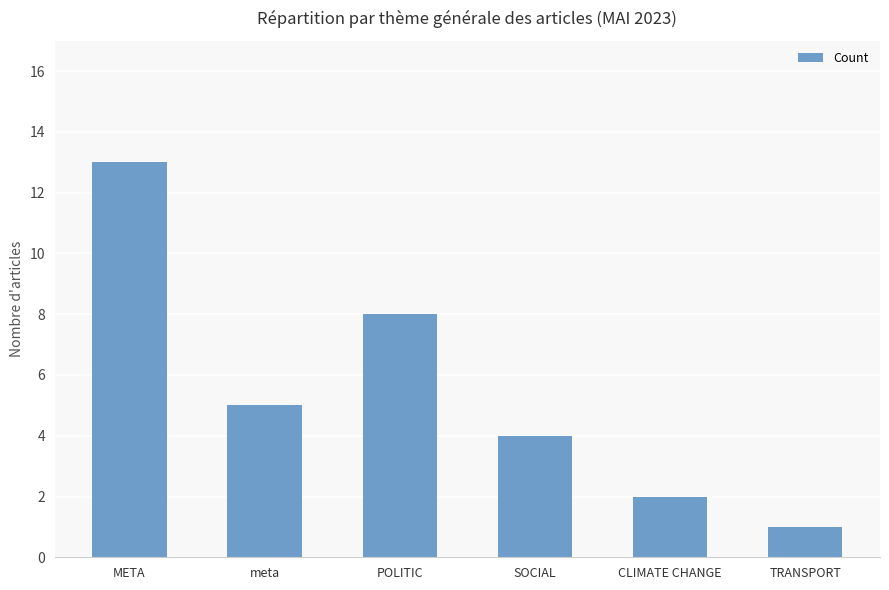

What is the difference between the values at META and TRANSPORT?

12